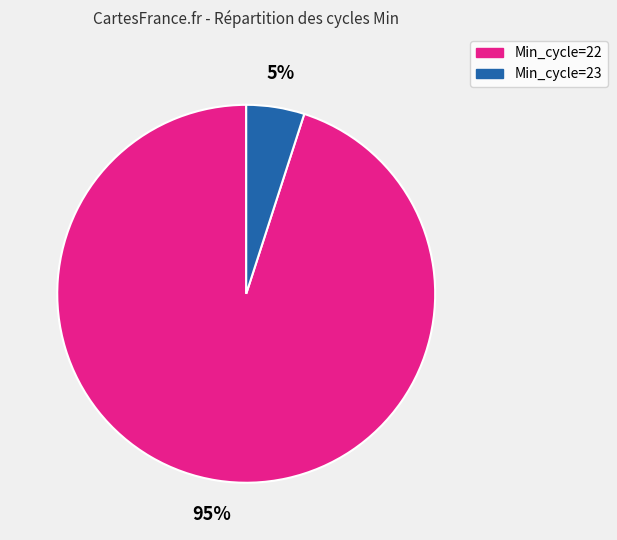

Which category has the biggest portion of the pie?

Min_cycle=22